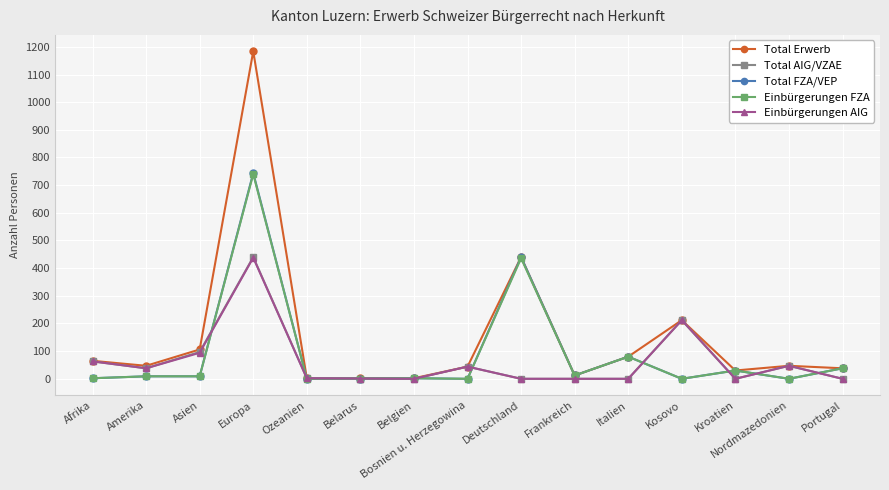

What are all the series names shown in the legend?

Total Erwerb, Total AIG/VZAE, Total FZA/VEP, Einbürgerungen FZA, Einbürgerungen AIG